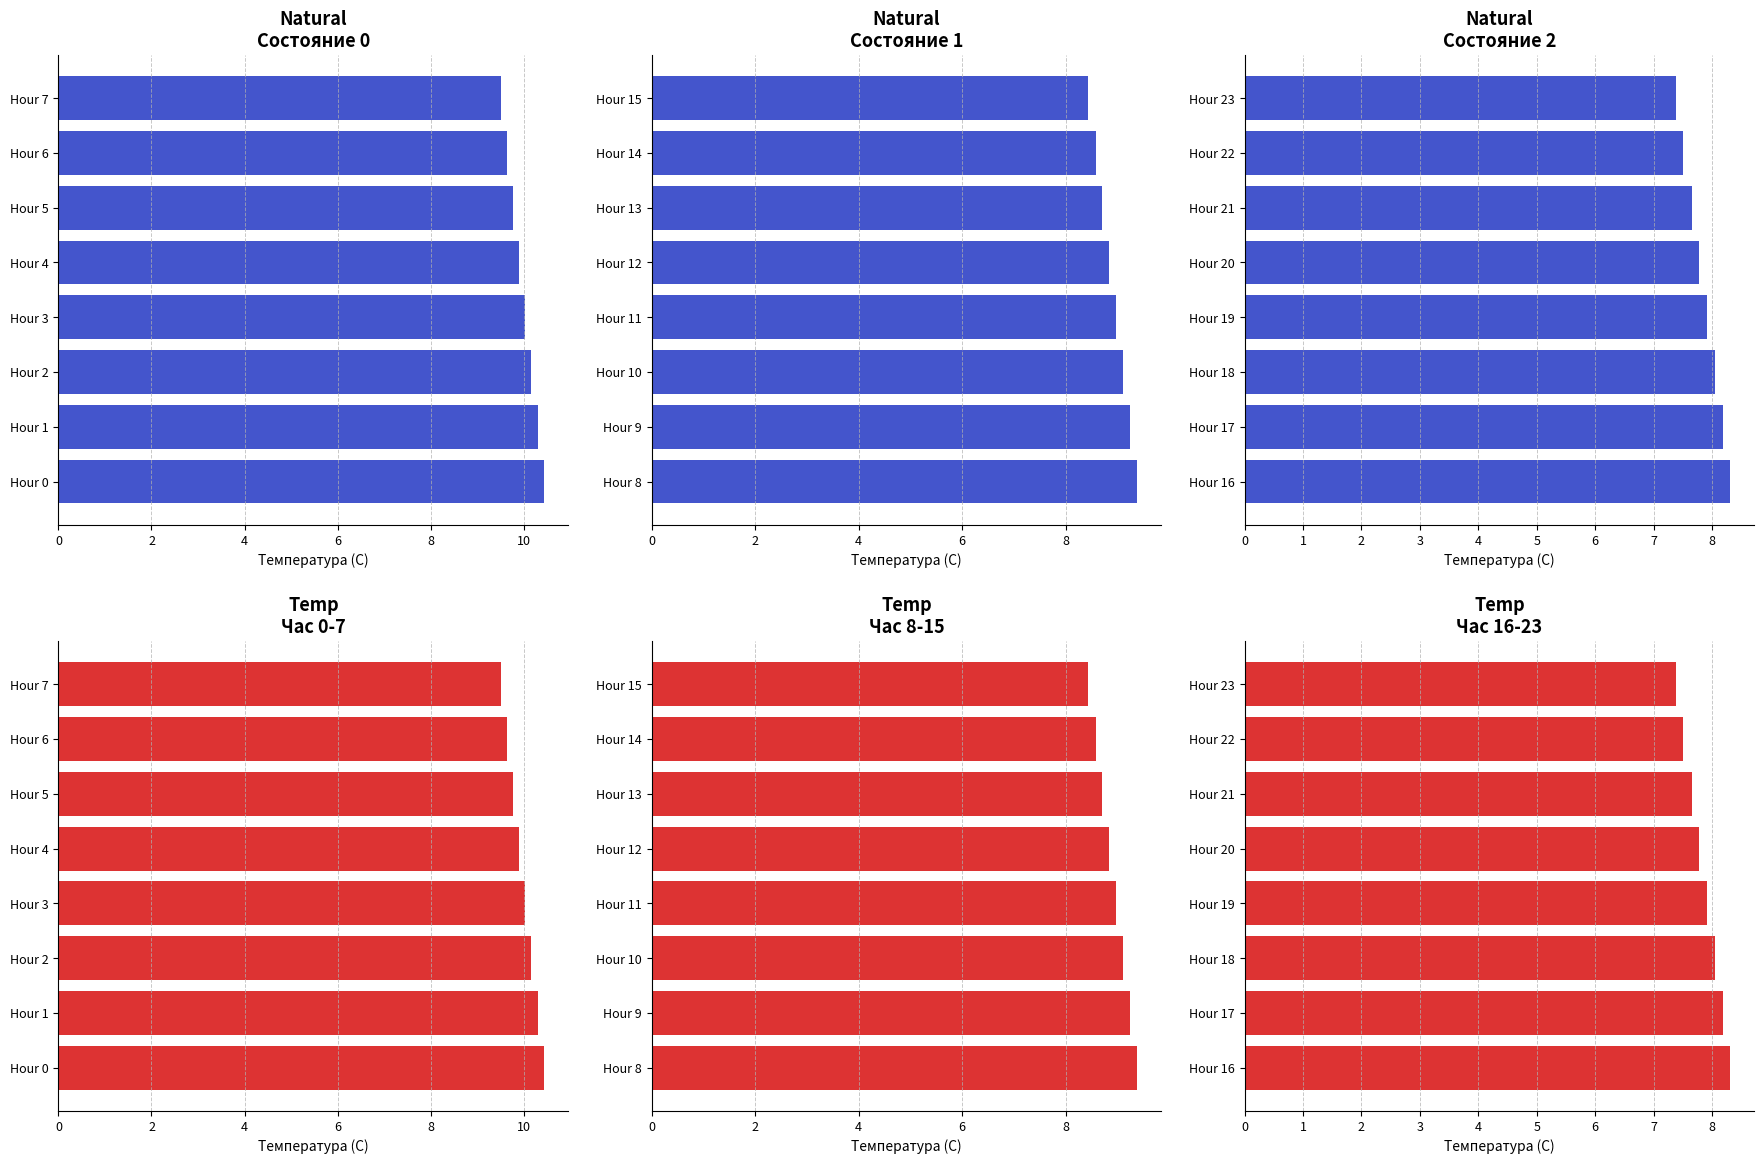

Read the Mean Temp Natural value at Hour 19.

7.9